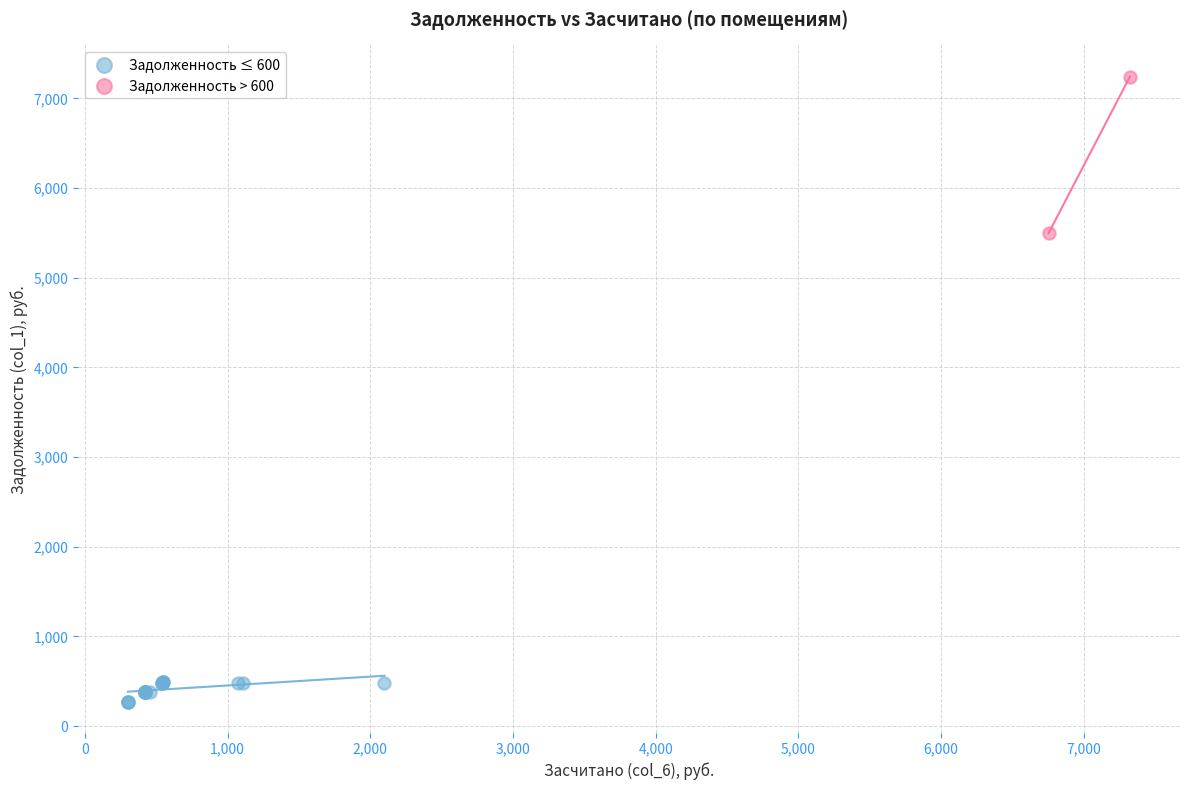

What are all the series names shown in the legend?

Задолженность ≤ 600, Задолженность > 600